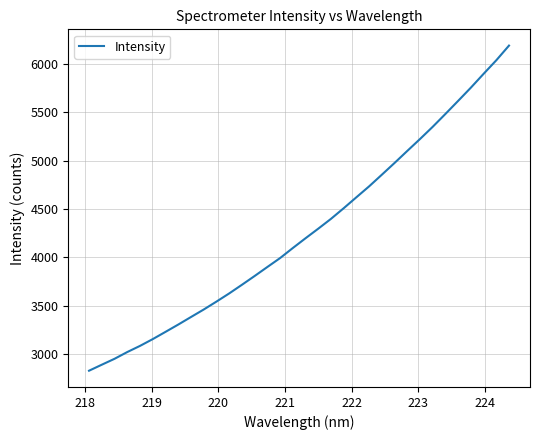

What is the greatest value displayed?

6188.3